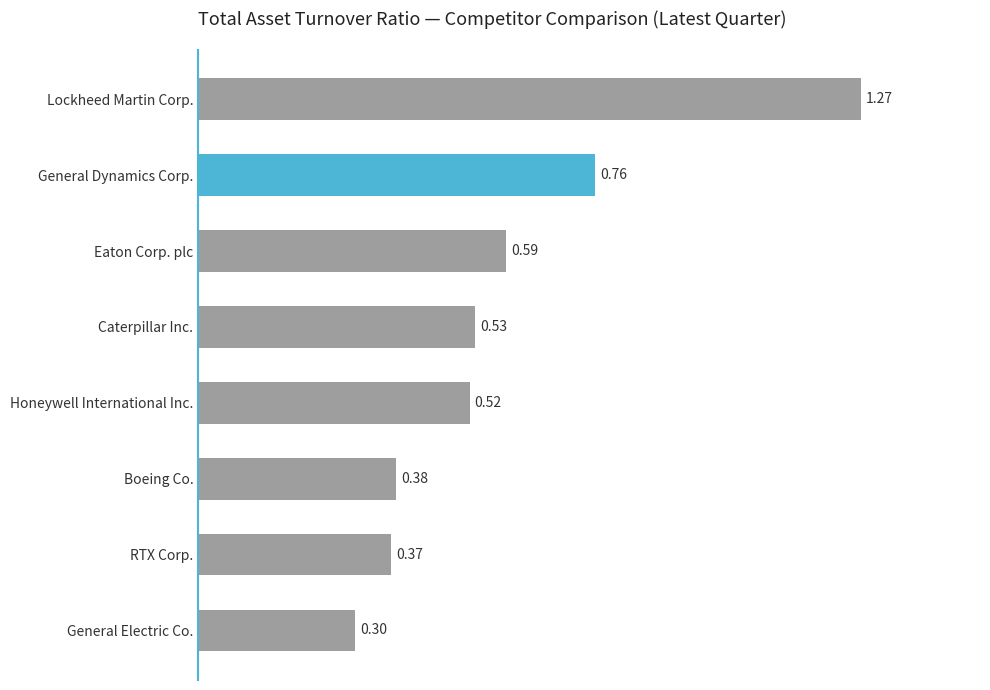

Which label corresponds to the largest value in the chart?

Lockheed Martin Corp.